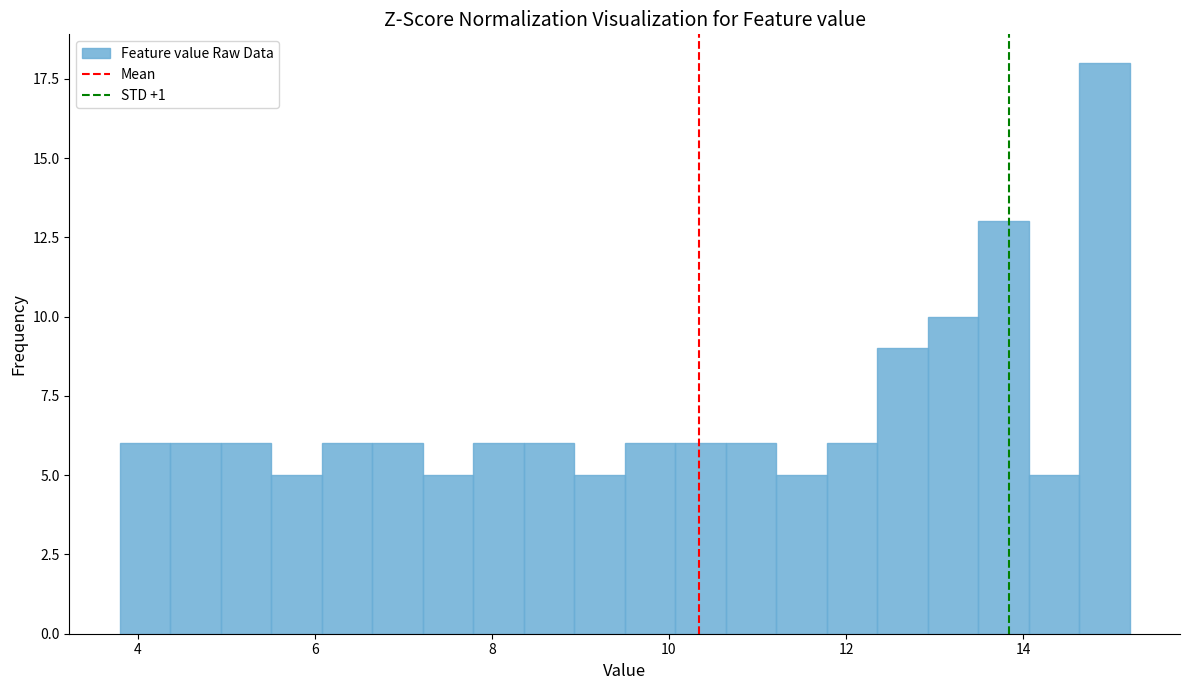

Around what value on the x-axis is the tallest bar? Give the approximate position of its centre, as read against the axis.

15.0